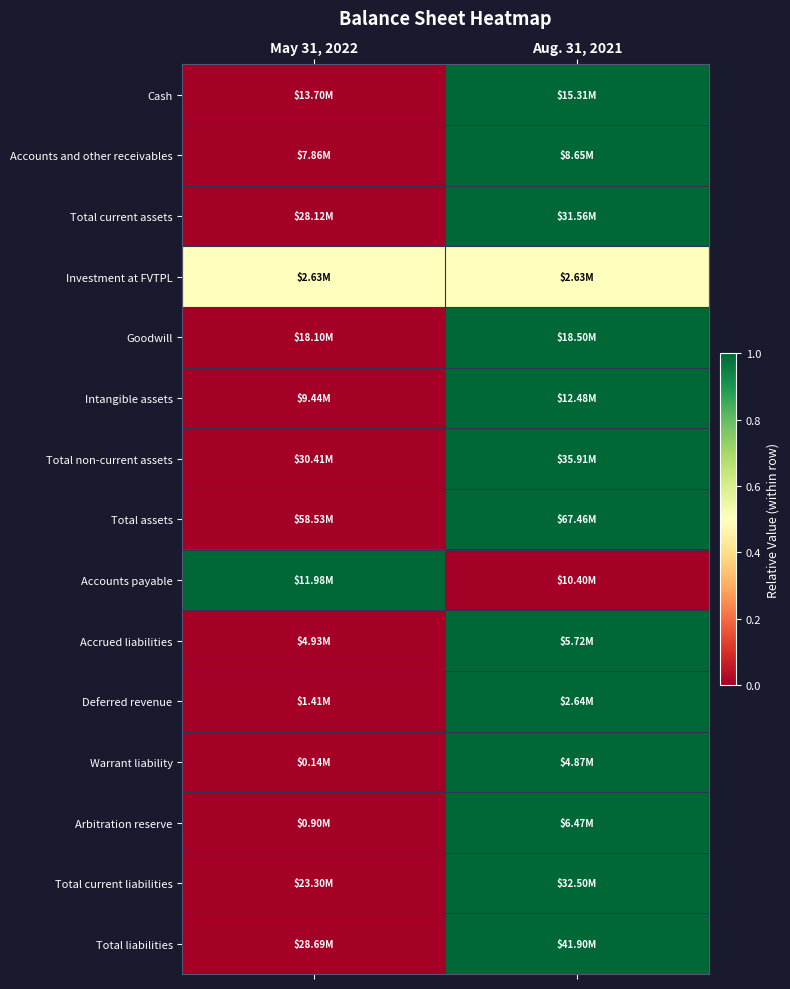

Which category has the lowest value across all series?

May 31, 2022